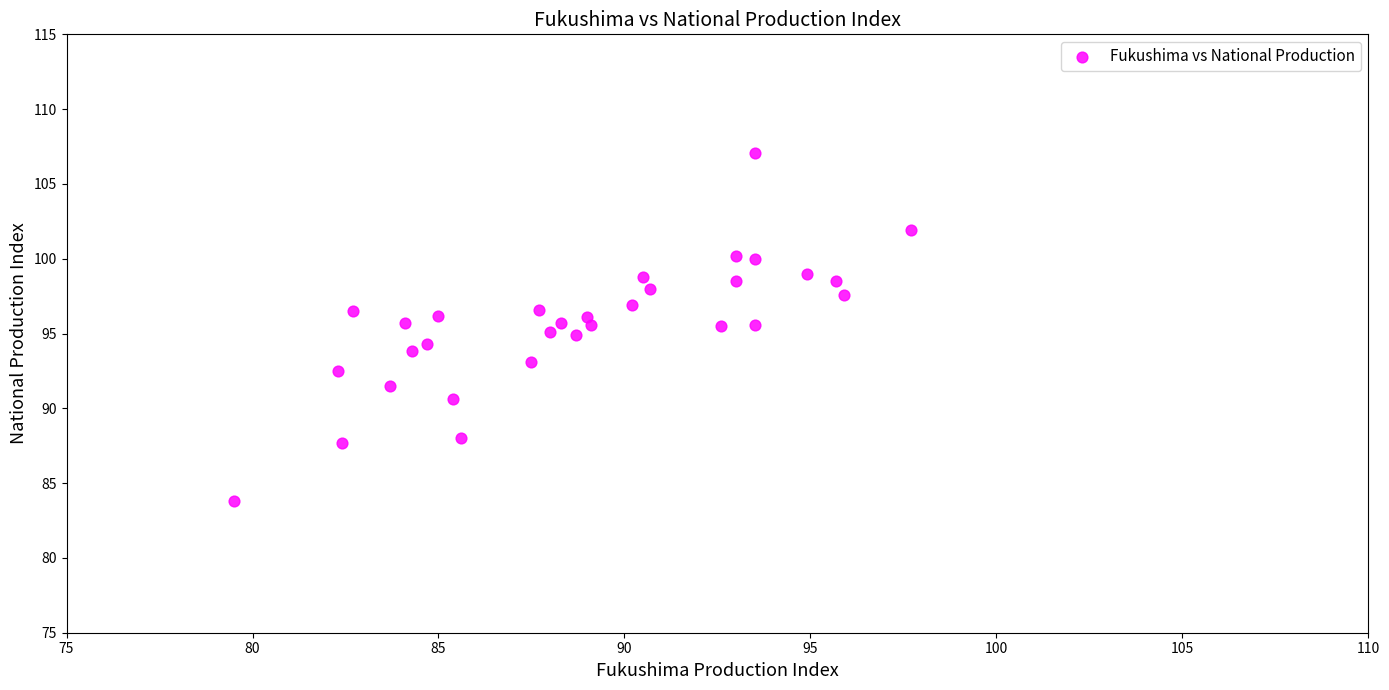

What is the range of X values (max minus min)?

18.2